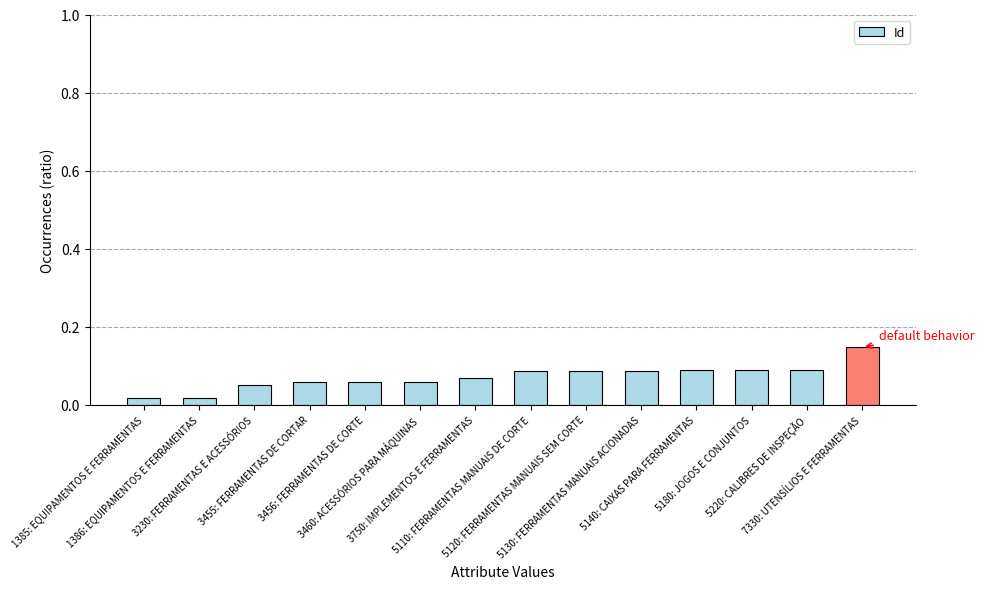

What is the label of the 6th bar from the left?

3460: ACESSÓRIOS PARA MÁQUINAS